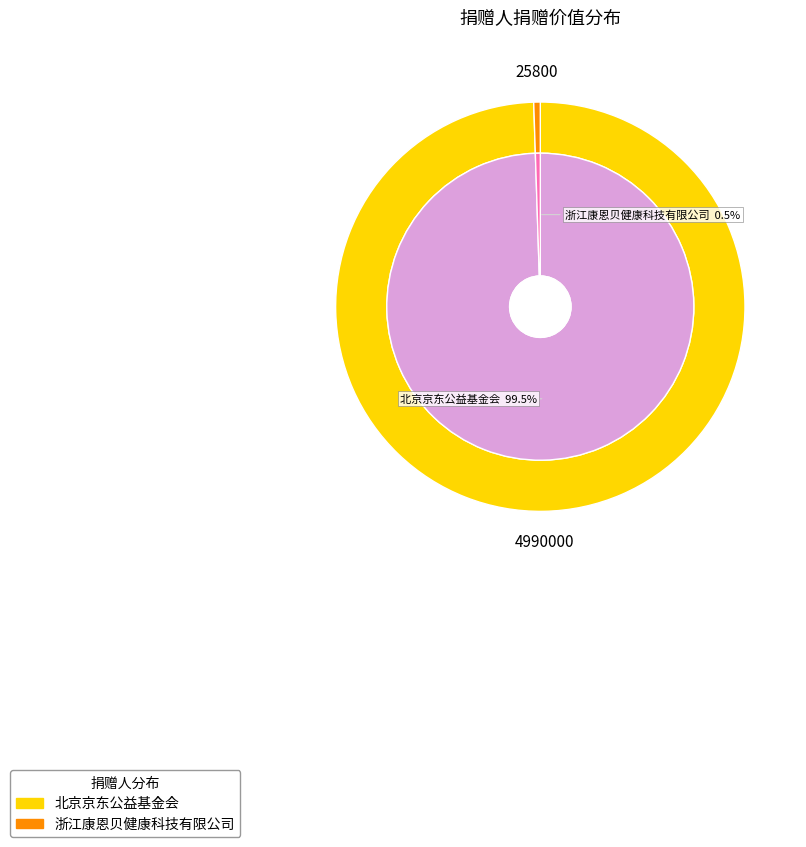

Count the number of slices in the pie.

2